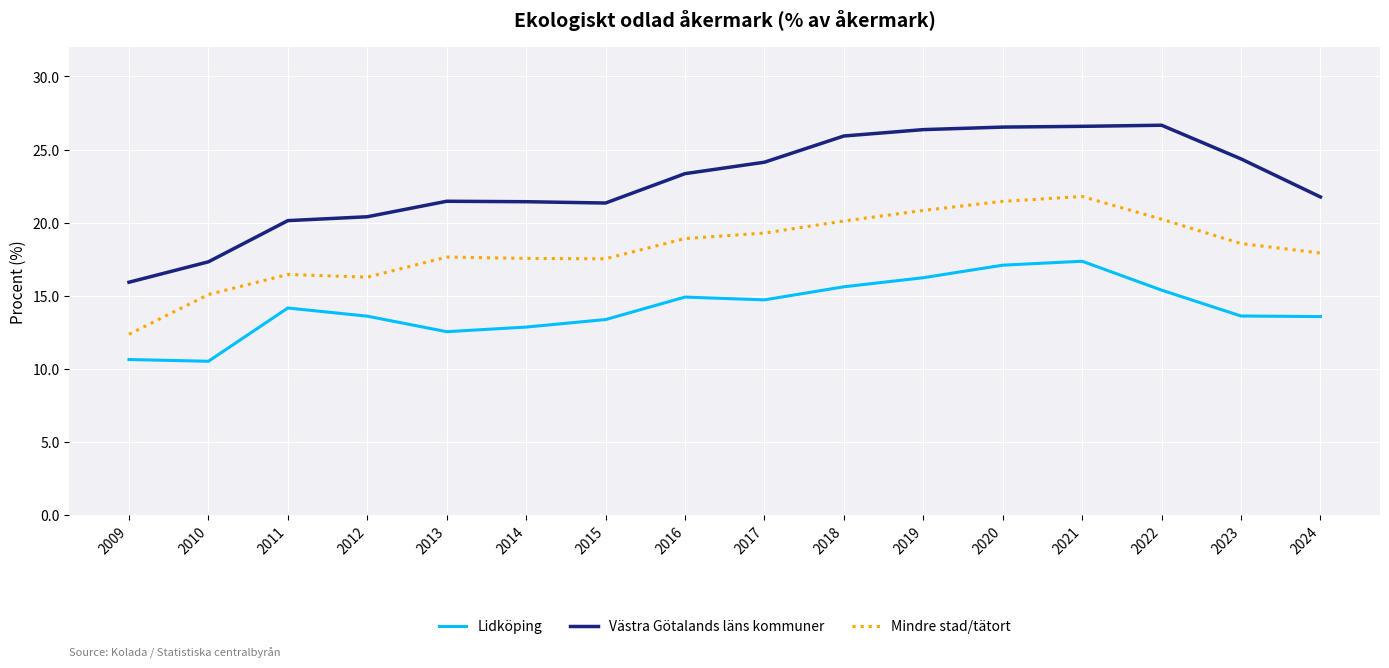

Which series has the largest range (max minus min)?

Västra Götalands läns kommuner